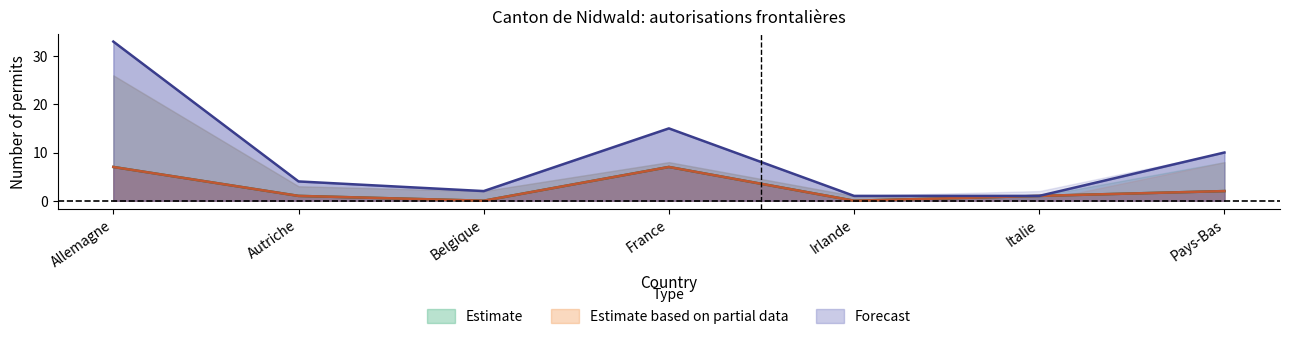

What is the difference between the maximum and second lowest values in the Femmes_long series?

7